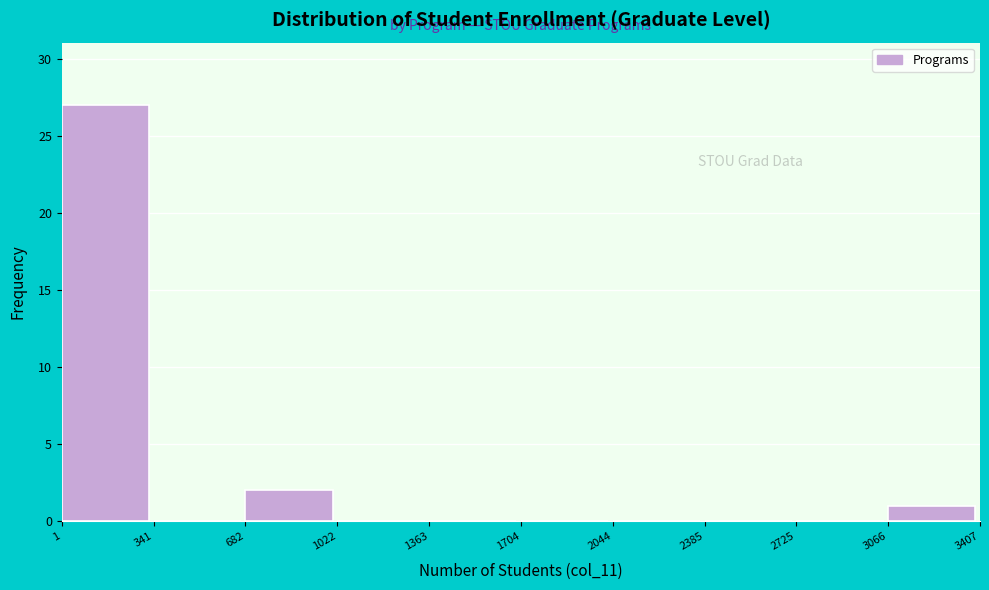

Which range on the x-axis has the tallest bar?

1 to 341